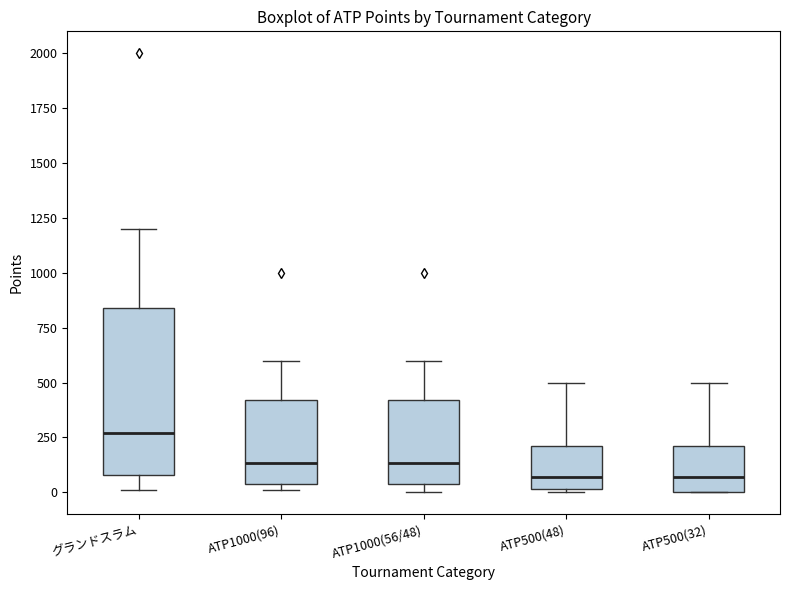

Where is the upper edge of the box for ATP500(32) on the y-axis? The values are not printed on the chart, so give them approximately, as read against the axis.

200